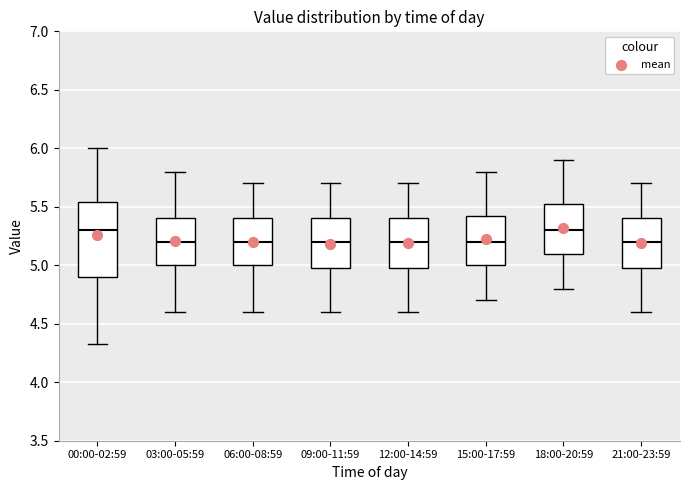

Where is the lower edge of the box for 03:00-05:59 on the y-axis? The values are not printed on the chart, so give them approximately, as read against the axis.

5.00